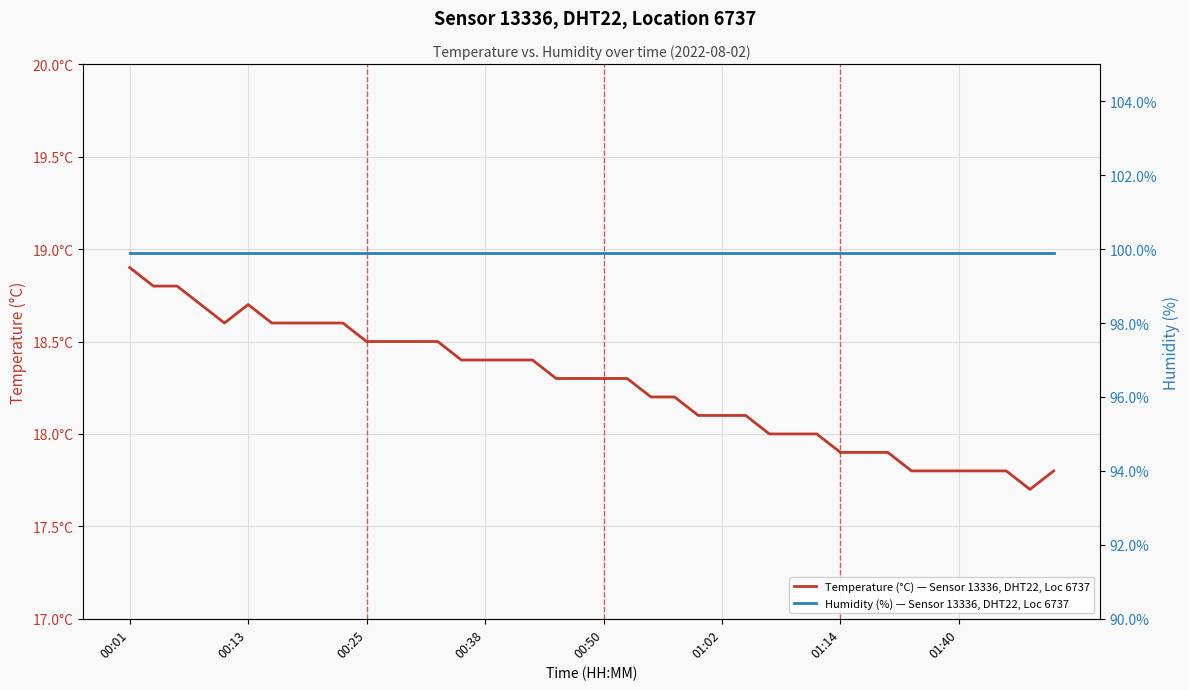

Count the number of categories in the chart.

40